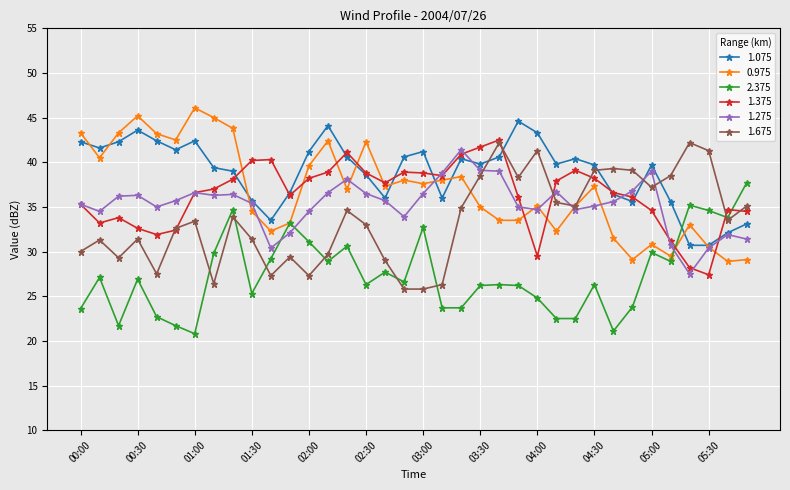

What is the maximum value for 1.075?

44.6